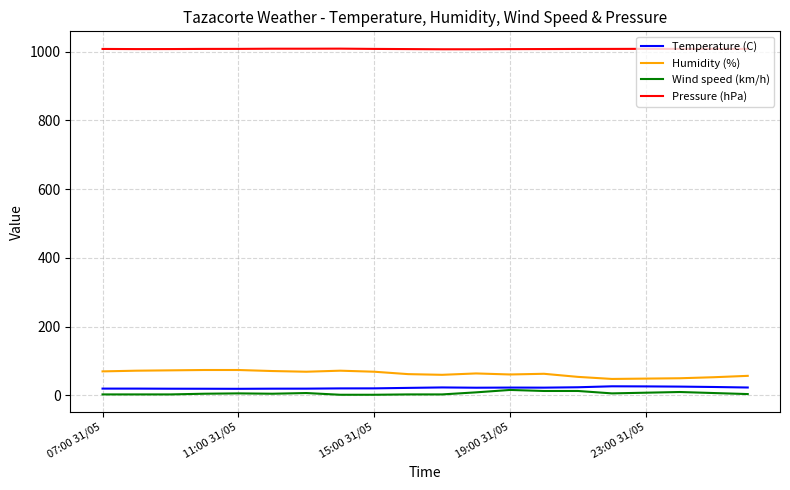

Which series has the largest total across all categories?

Pressure (hPa)